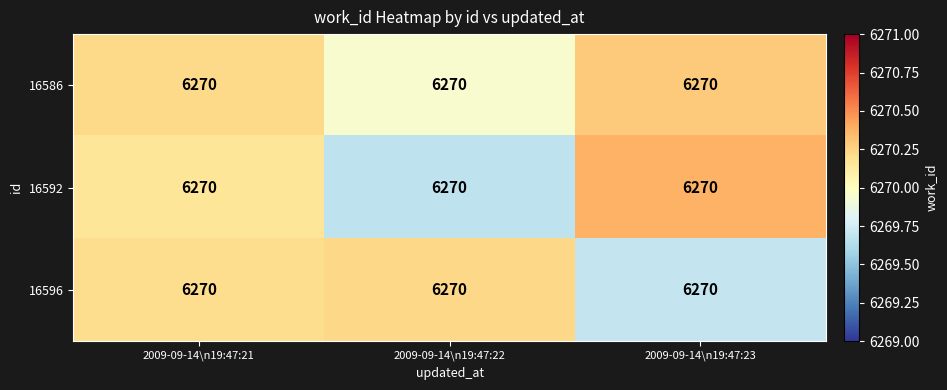

Reading right to left, what are all the values shown in this chart?

16586: 2009-09-14\n19:47:23=6270.0	2009-09-14\n19:47:22=6270.0	2009-09-14\n19:47:21=6270.0
16592: 2009-09-14\n19:47:23=6270.0	2009-09-14\n19:47:22=6270.0	2009-09-14\n19:47:21=6270.0
16596: 2009-09-14\n19:47:23=6270.0	2009-09-14\n19:47:22=6270.0	2009-09-14\n19:47:21=6270.0